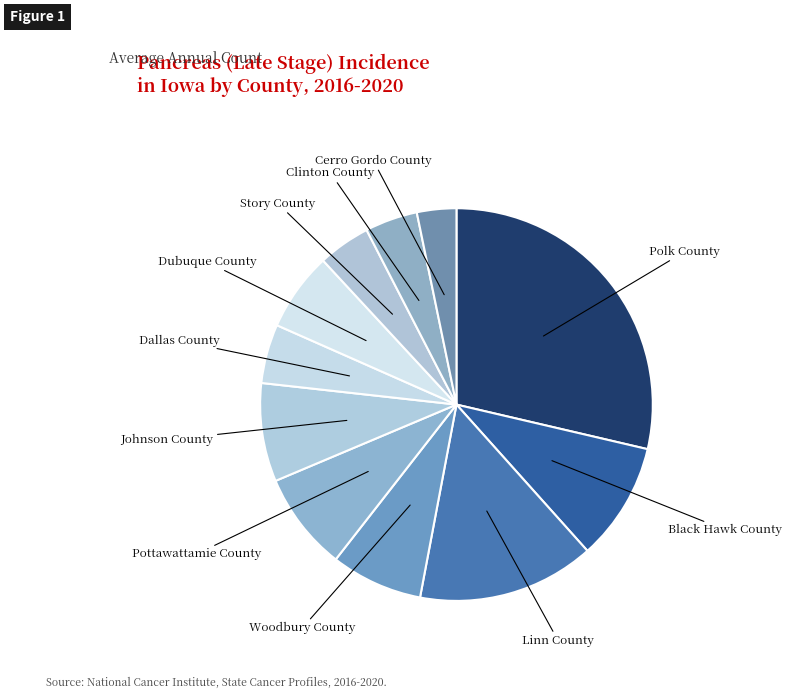

How many segments does this pie chart have?

11